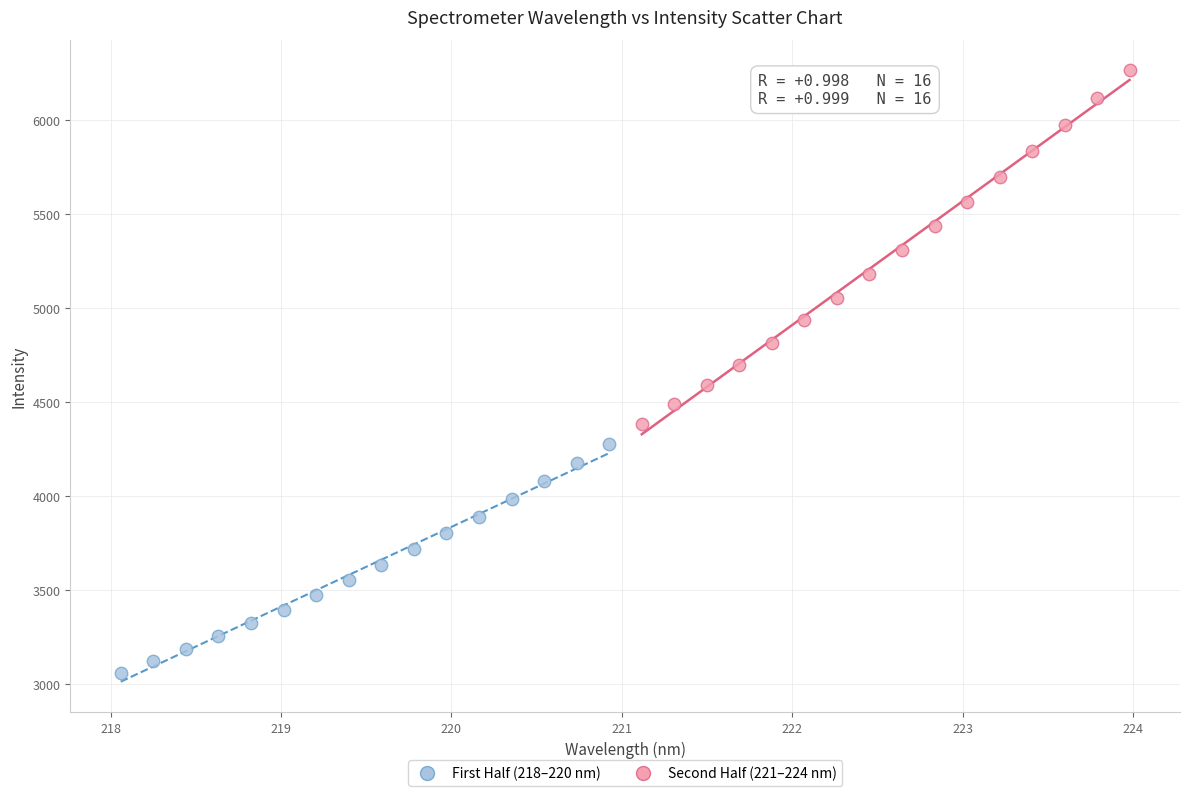

Which series contains the lowest Y value?

First Half (218–220 nm)